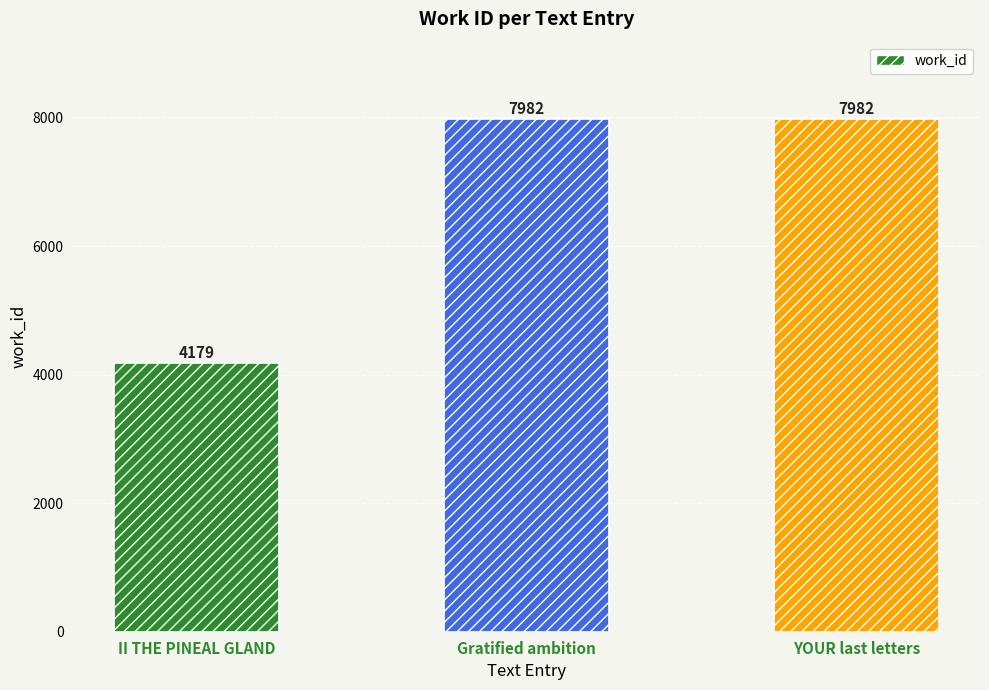

Are the bars grouped side by side (vs. stacked)?

No